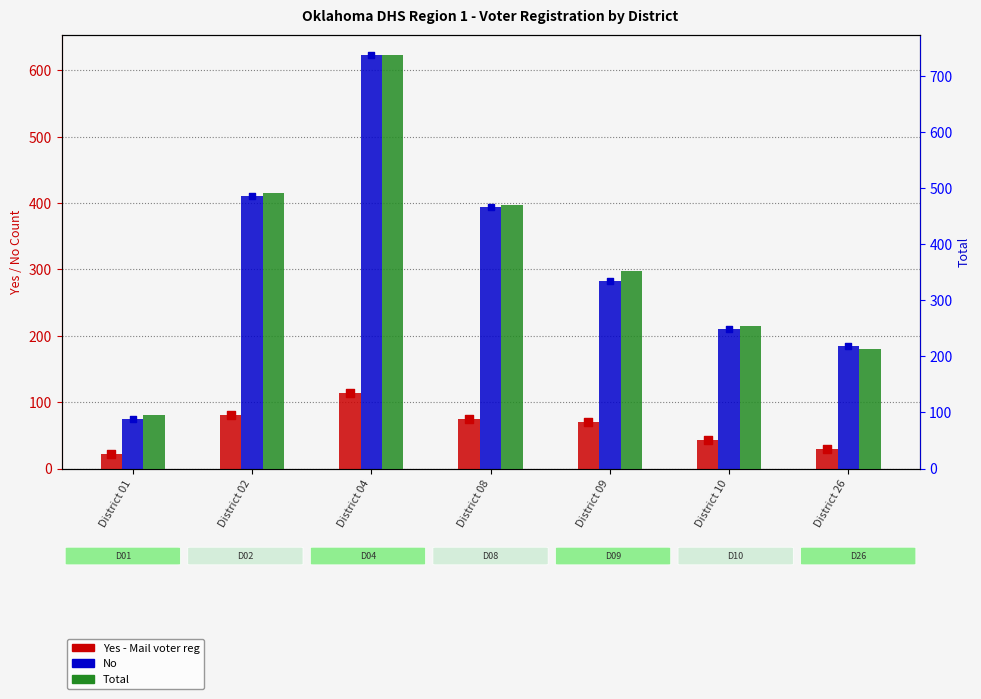

At which category is the sum across all series the highest?

District 04